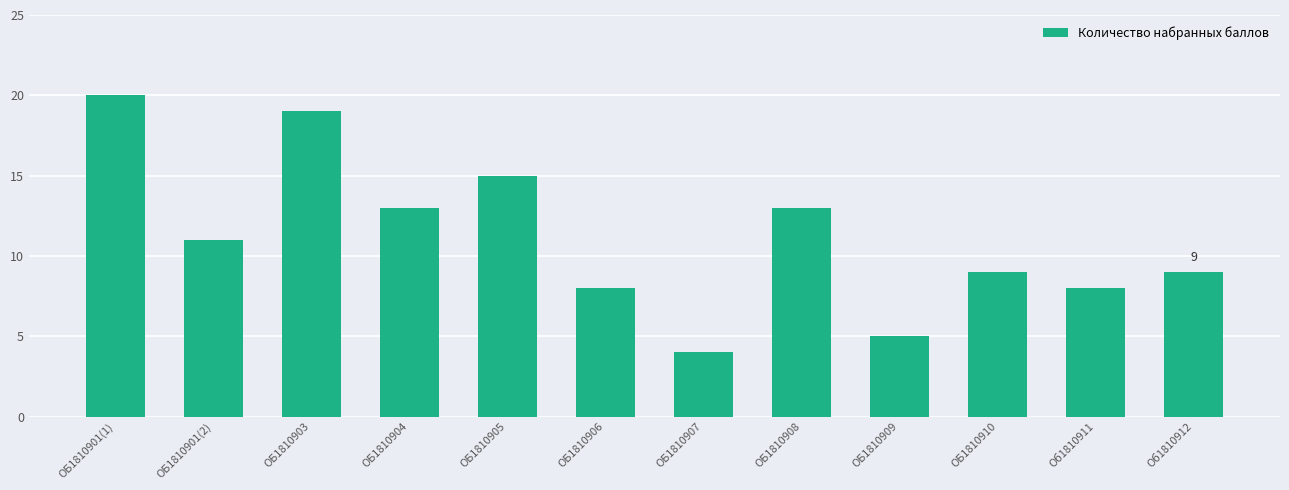

Does the chart contain any negative values?

No